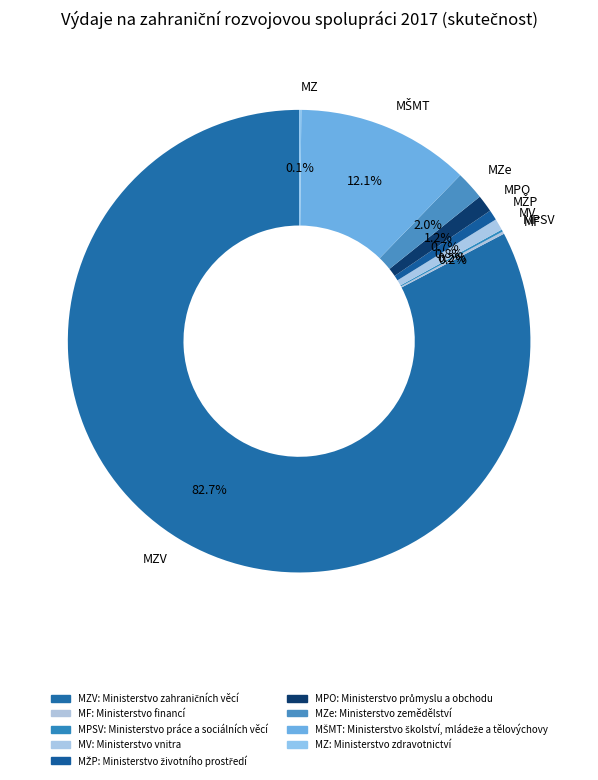

Does any single category account for the majority?

Yes